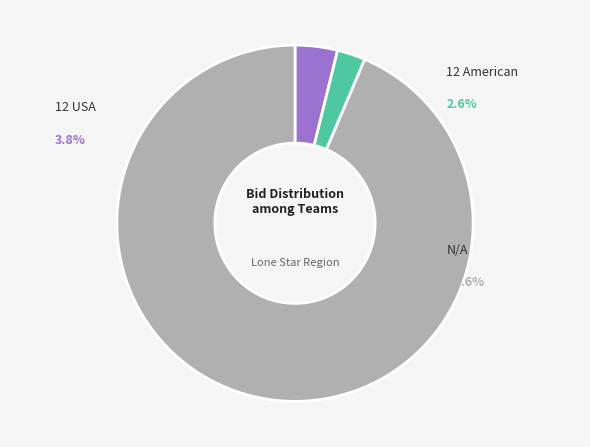

Count the number of slices in the pie.

3